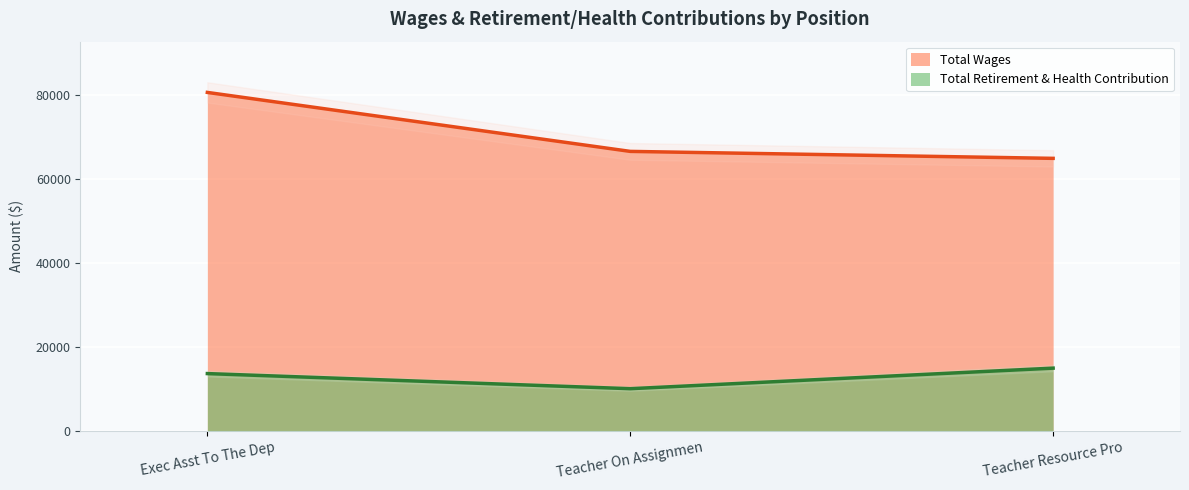

What is the label of the 3rd point from the right?

Exec Asst To The Dep